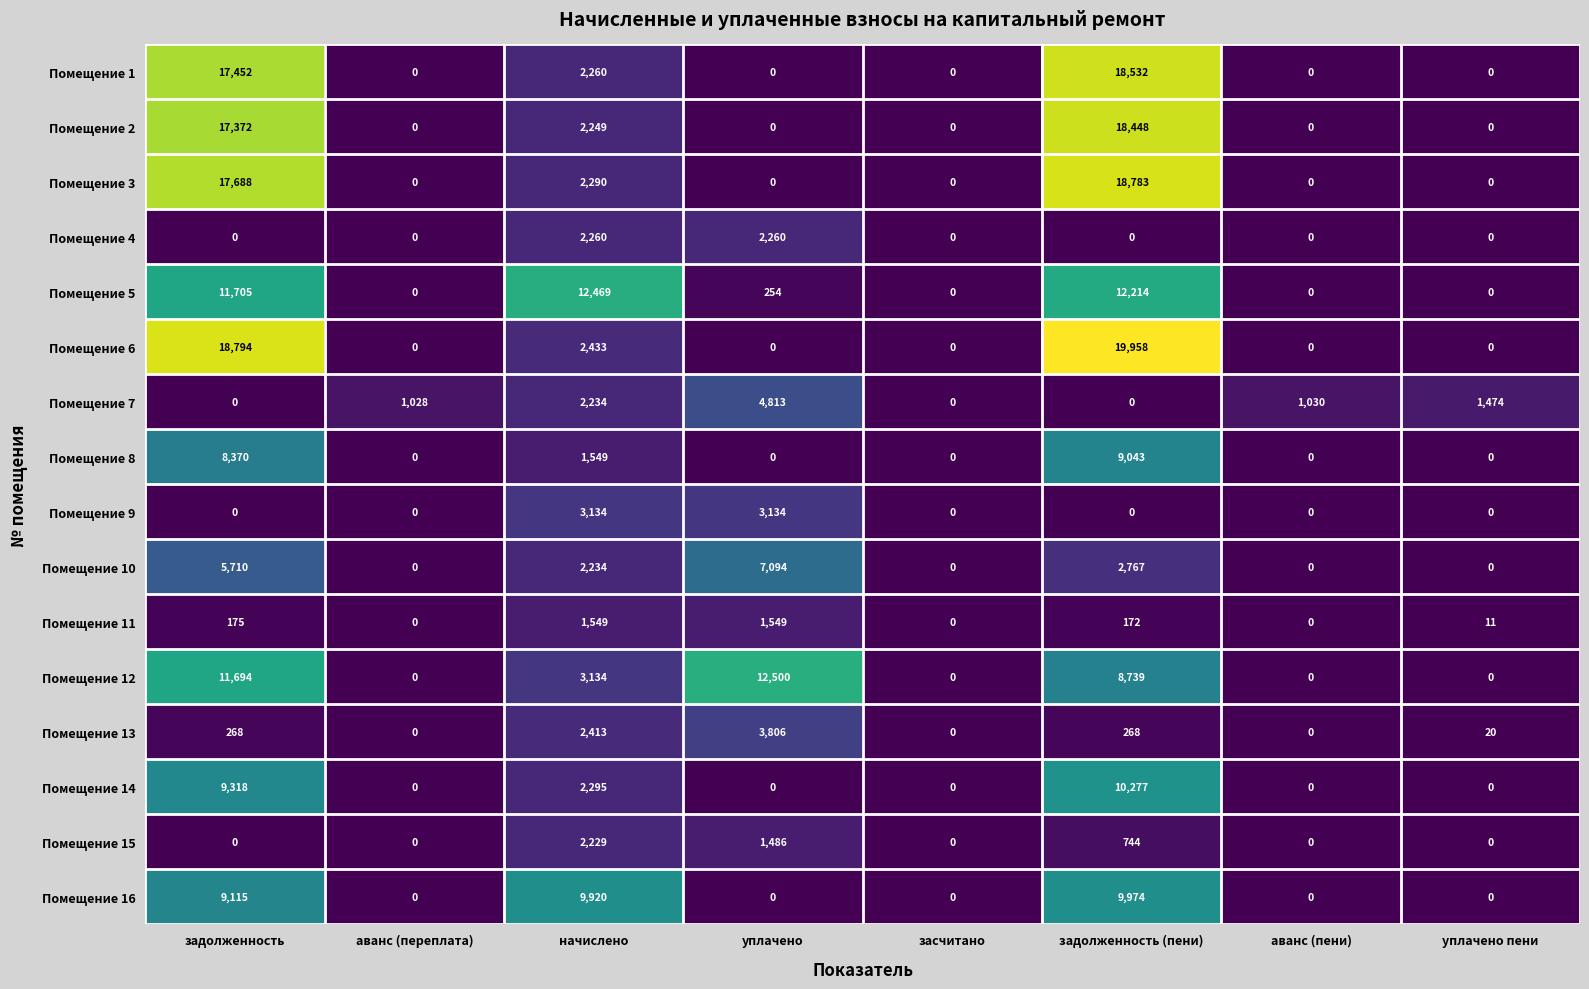

At how many categories does at least one series exceed 7563?

4